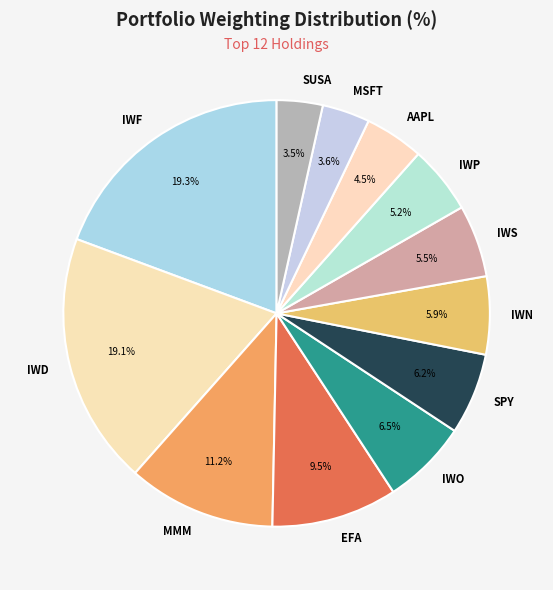

To the nearest percent, what percentage of the pie is MMM?

11%